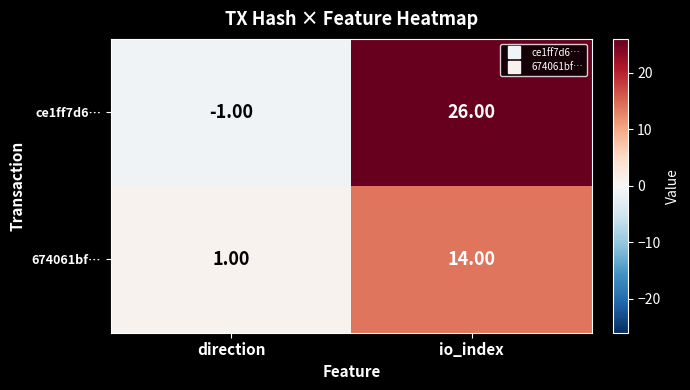

Which series has the largest total across all categories?

ce1ff7d6…